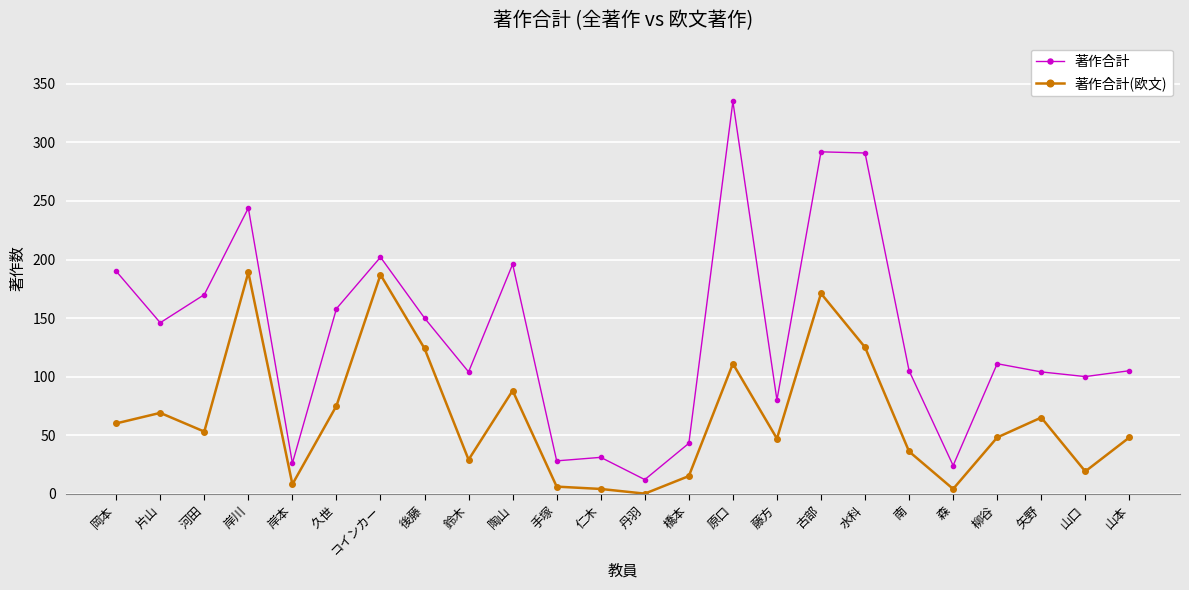

Does the chart have visible grid lines?

Yes